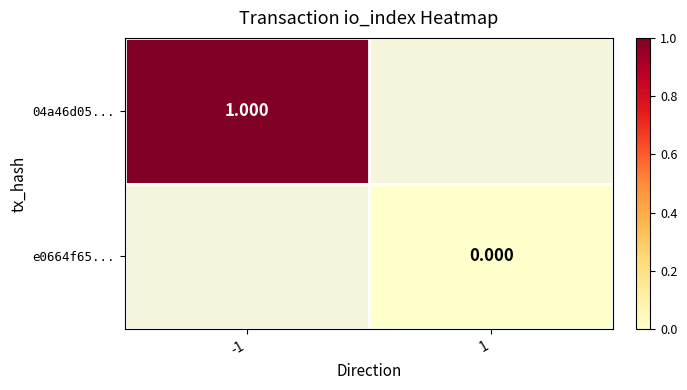

At how many categories does at least one series exceed 0?

1